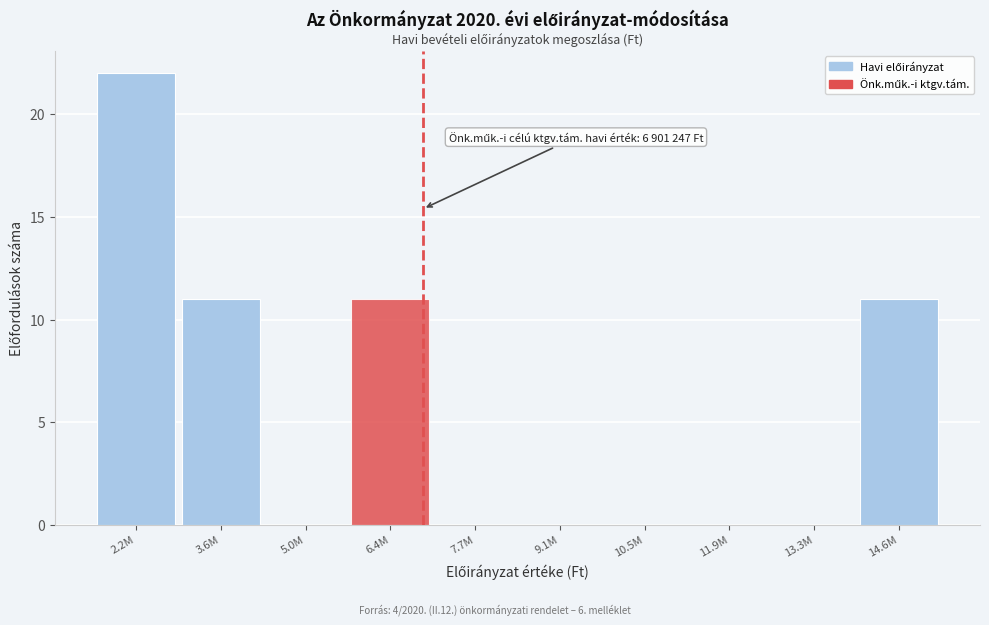

Reading left to right, transcribe all the data shown in this chart.

2.2M=22	3.6M=11	5.0M=0	6.4M=11	7.7M=0	9.1M=0	10.5M=0	11.9M=0	13.3M=0	14.6M=11